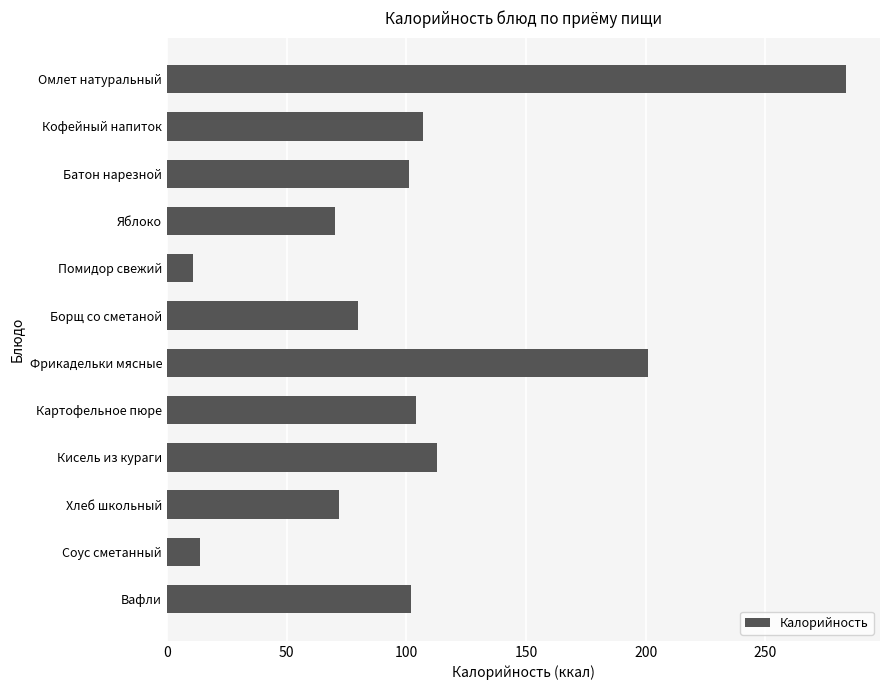

What is the change in value from Борщ со сметаной to Соус сметанный?

-66.0